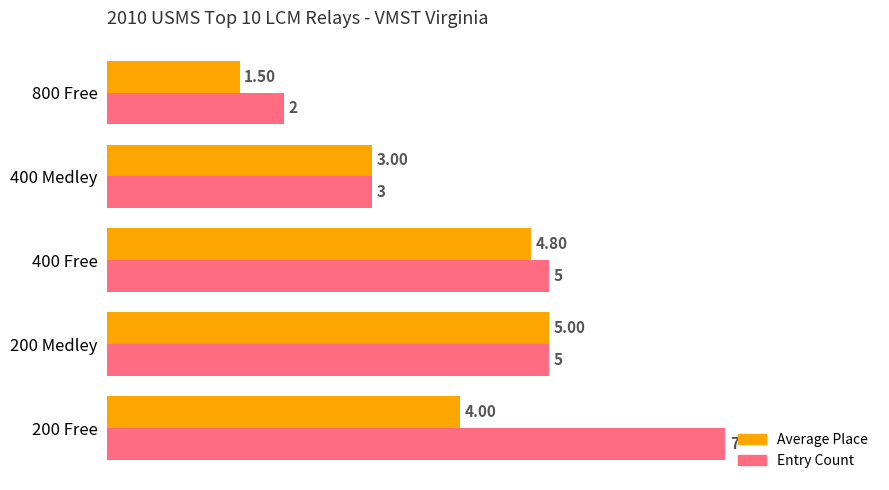

Rank the series at 400 Free from highest to lowest value.

Entry Count, Average Place